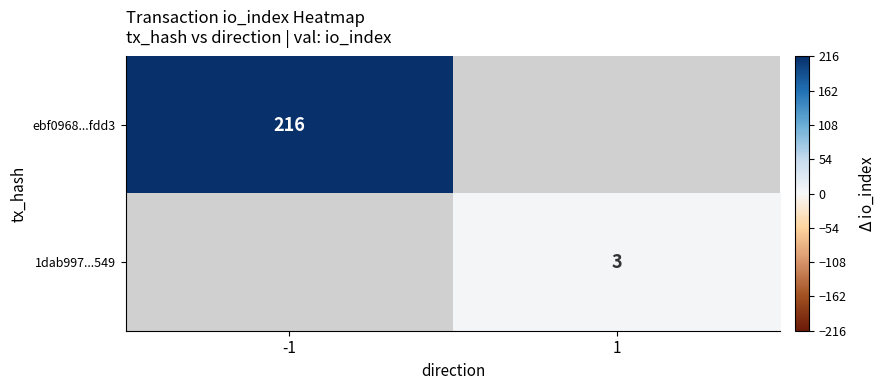

Is the value of ebf0968...fdd3 at -1 greater than the value of 1dab997...549 at 1?

Yes